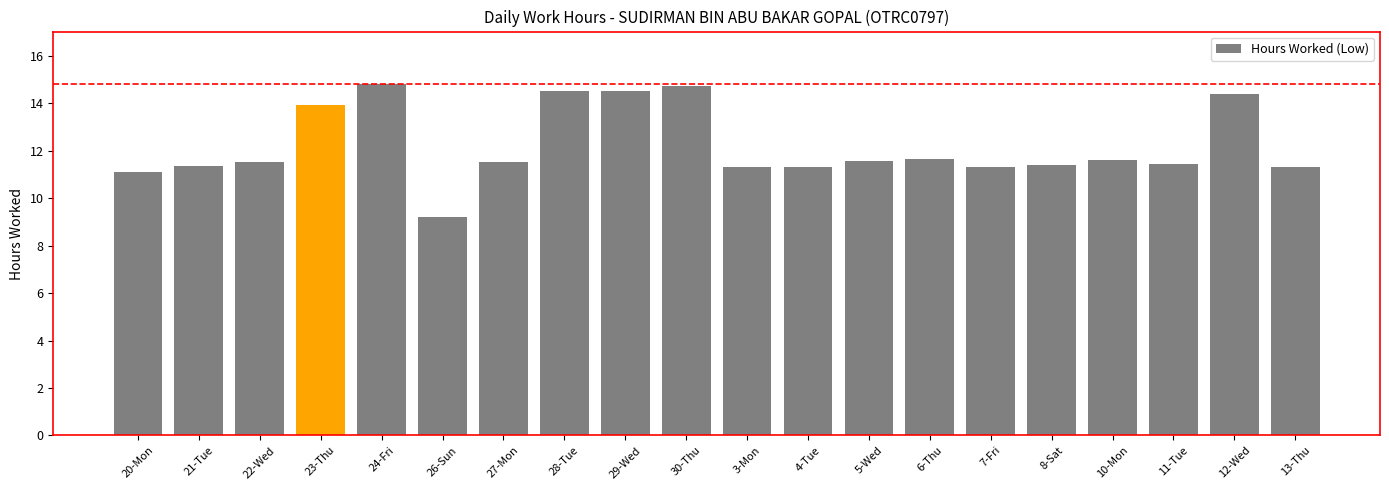

Between 5-Wed and 20-Mon, which is larger?

5-Wed